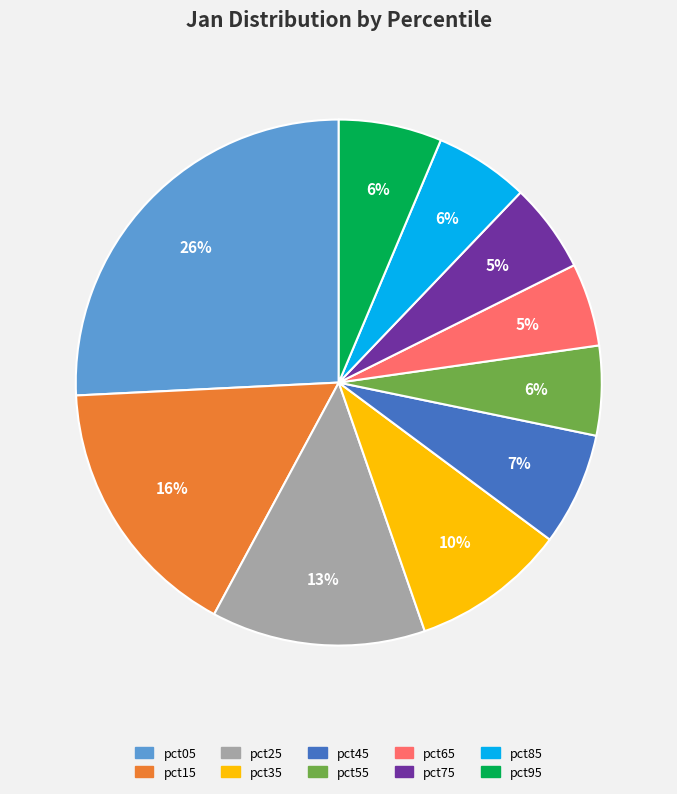

To the nearest percent, what is the combined percentage of pct35 and pct75?

15%